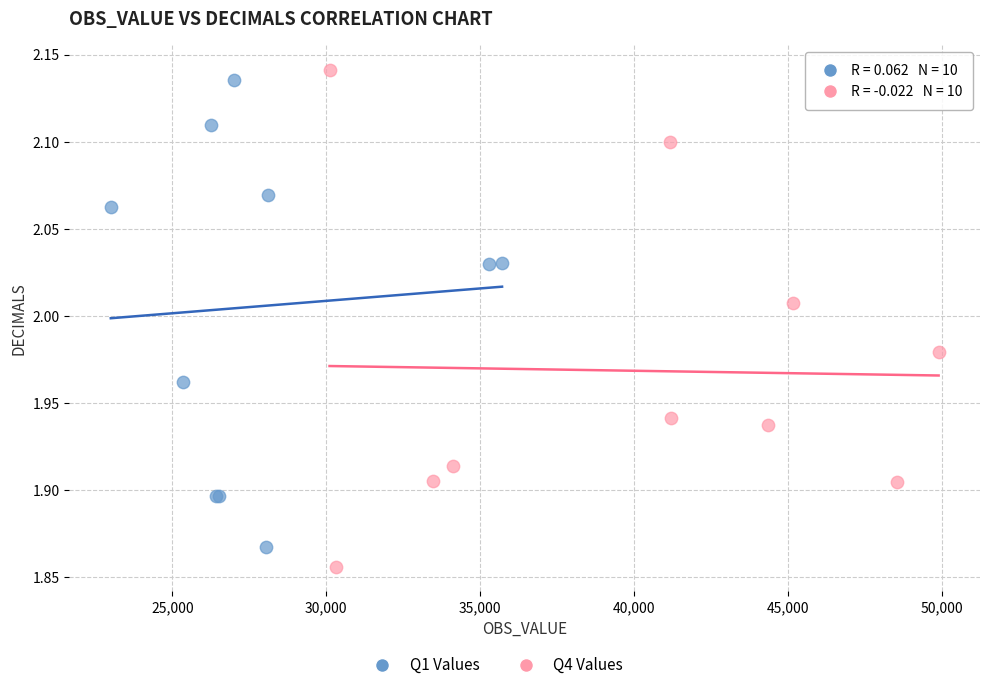

Which series has the widest spread of Y values?

Q4 Values